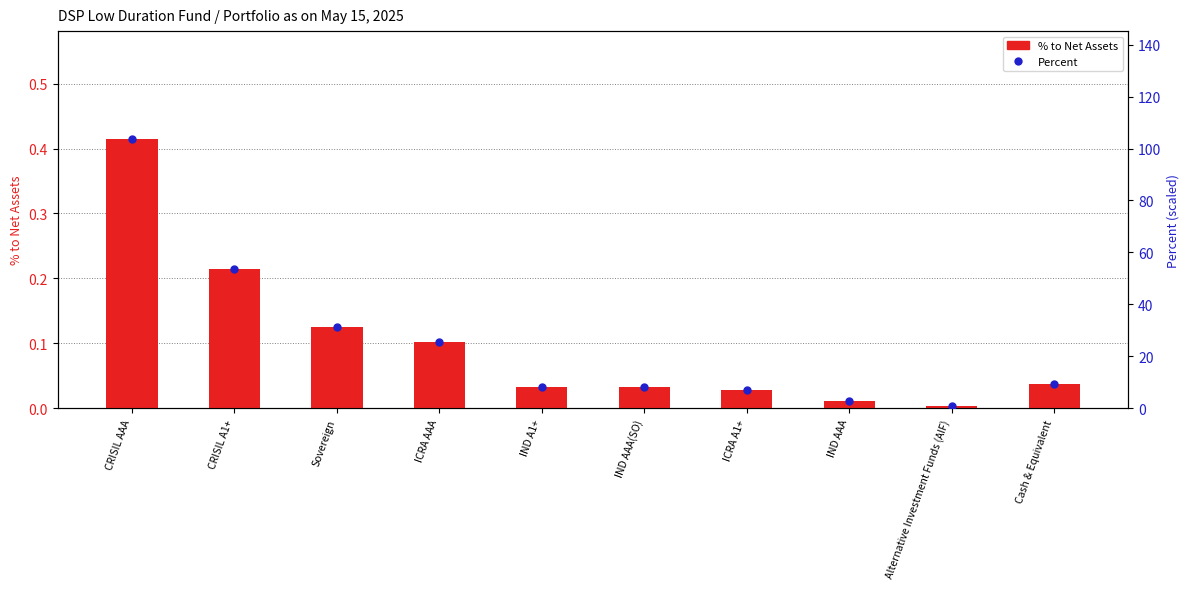

Which series has the largest total across all categories?

Percent (scaled)